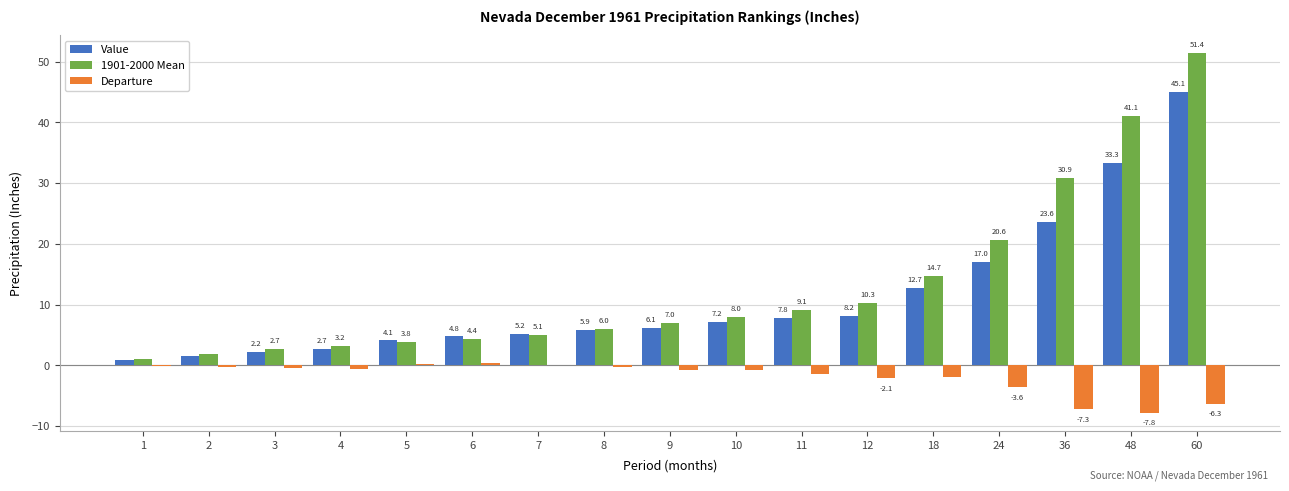

Are the bars horizontal?

No